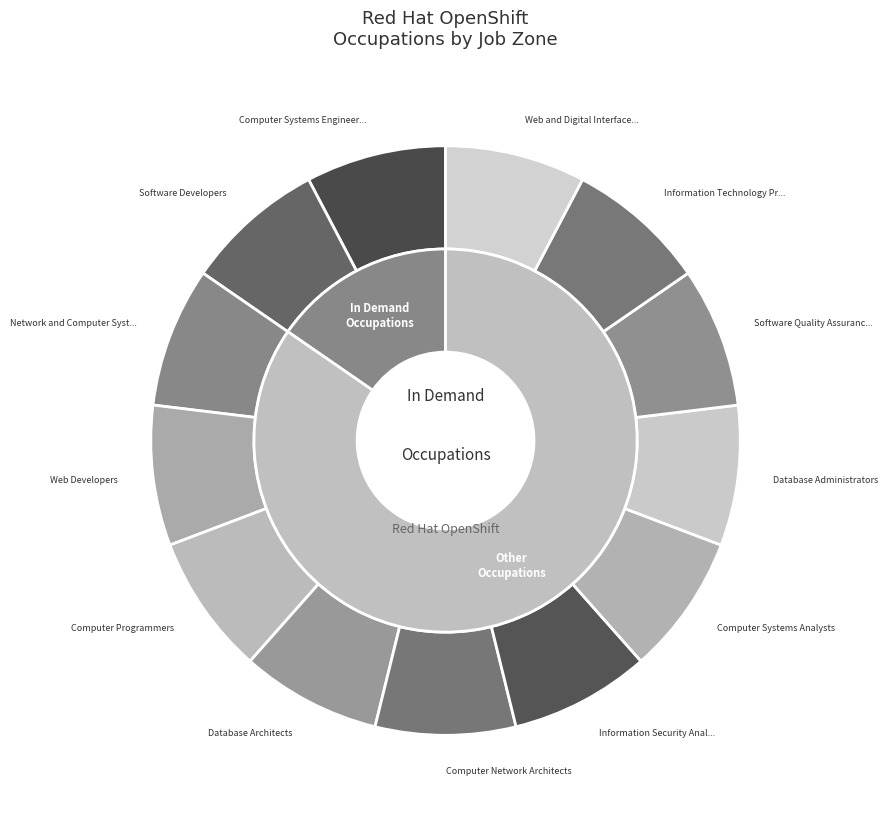

Which slice is the largest?

Computer Systems Engineers/Architects